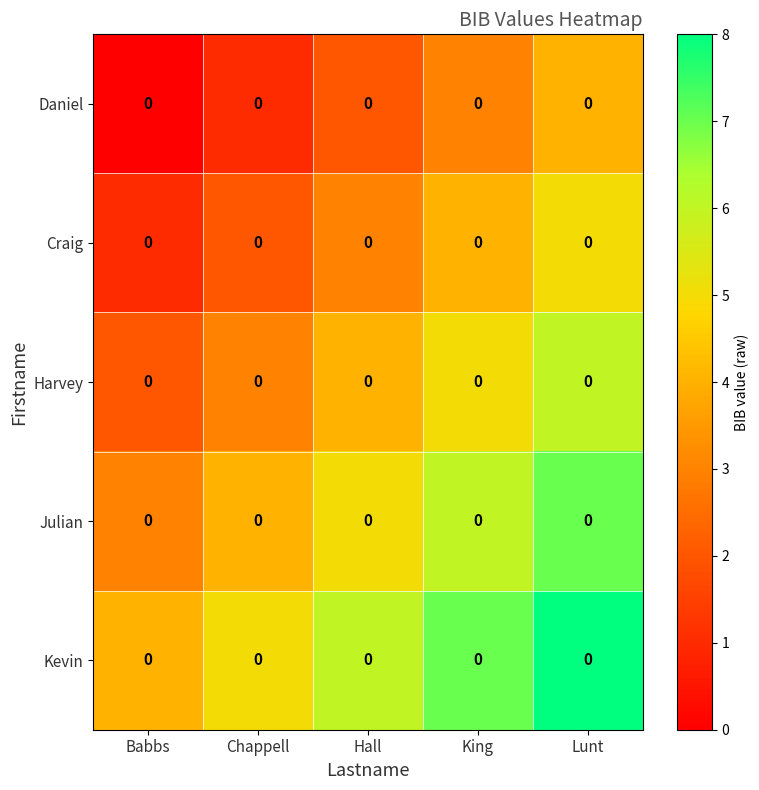

List the series in order of their peak value, lowest first.

Daniel, Craig, Harvey, Julian, Kevin